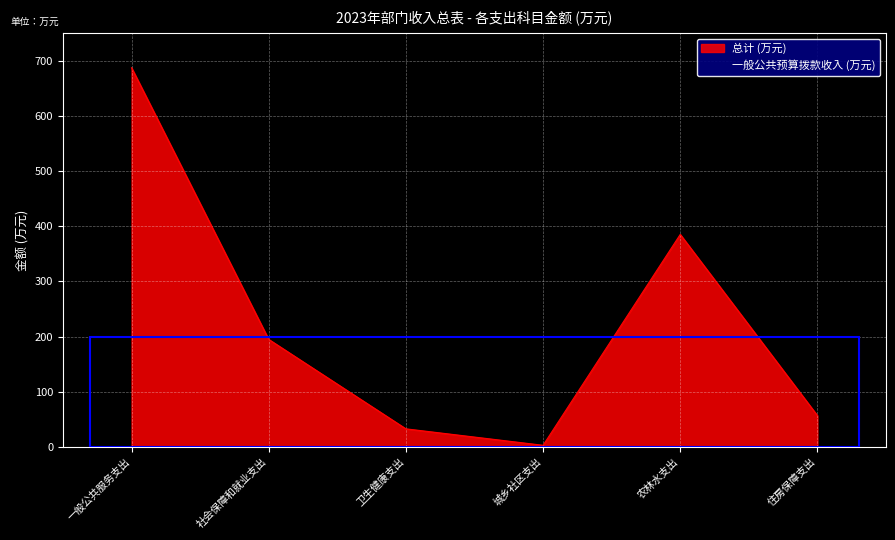

Is it true that the value at 城乡社区支出 is 4.3?

False